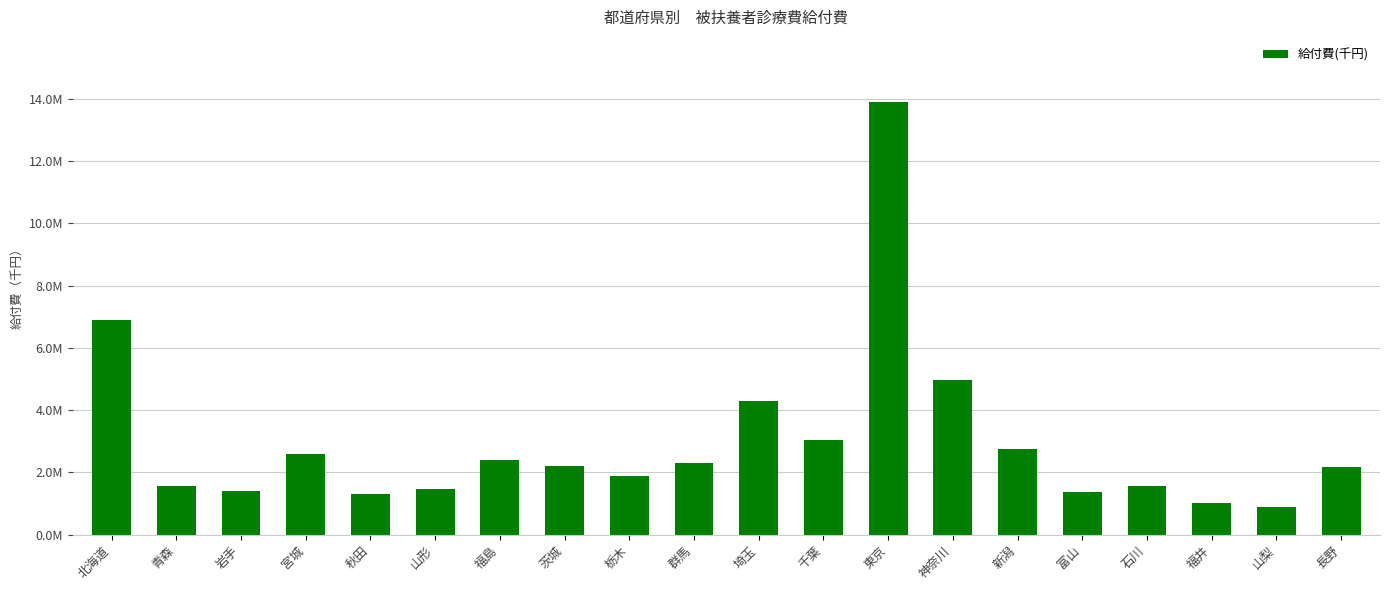

Are the bars horizontal?

No